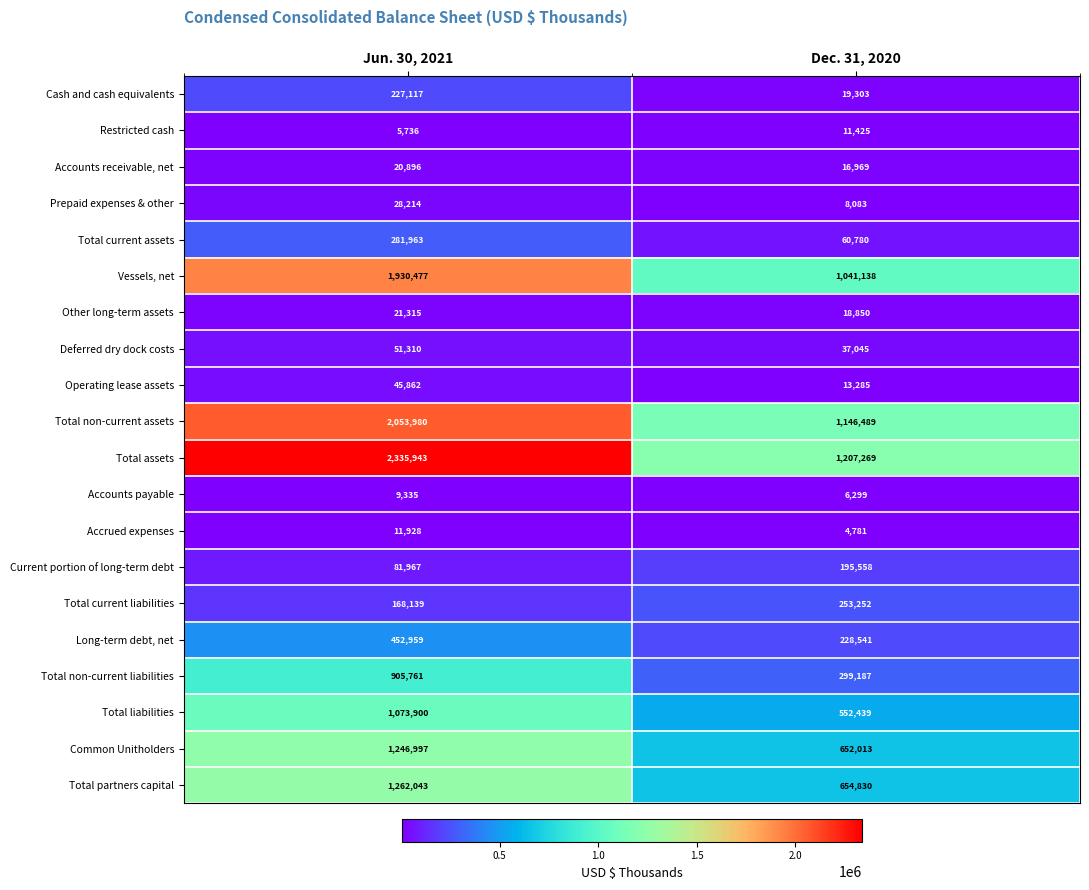

The Accounts payable series shows 5754 at Jun. 30, 2021. True or false?

False